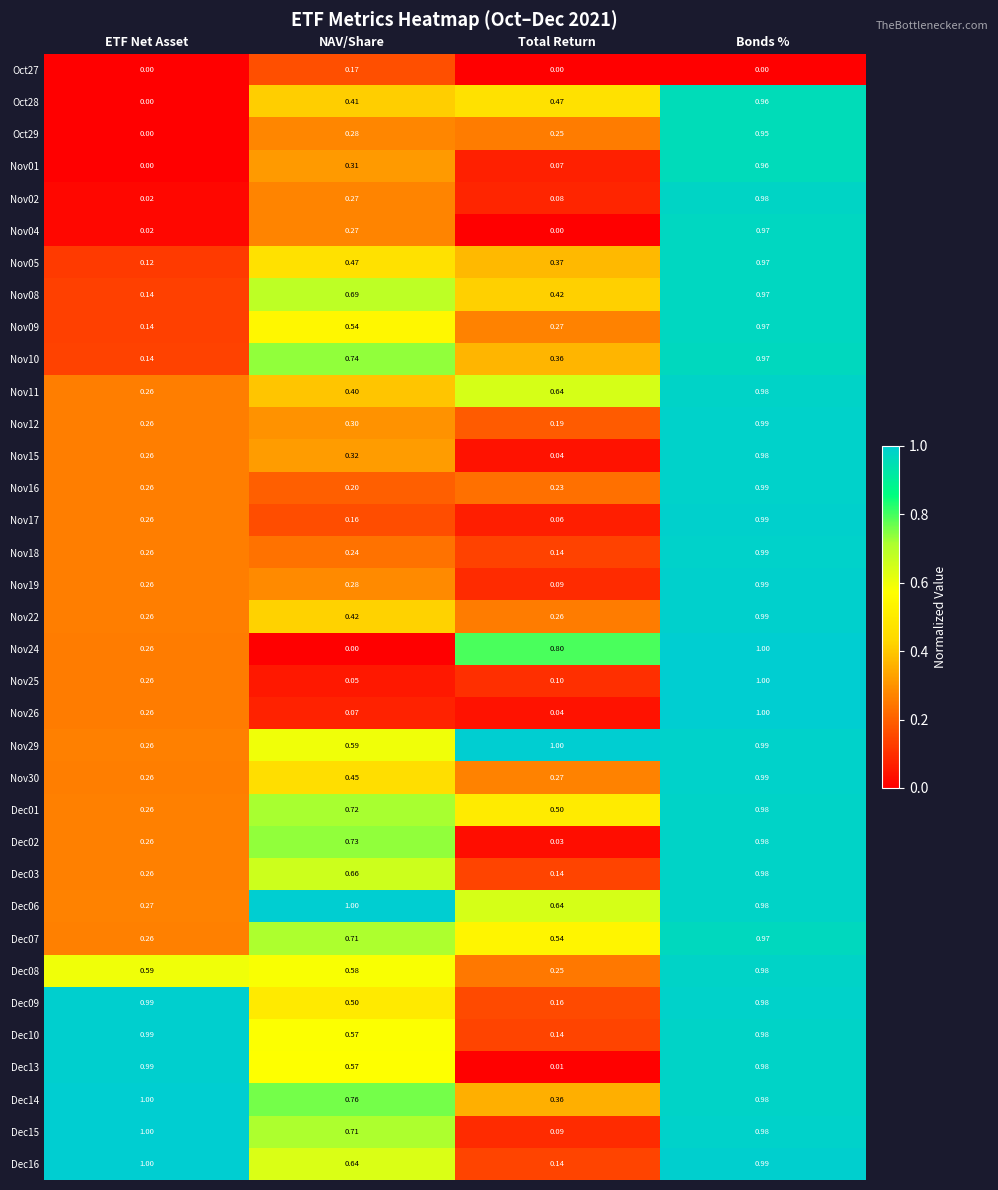

At which label does Dec09 reach its minimum?

Total Return